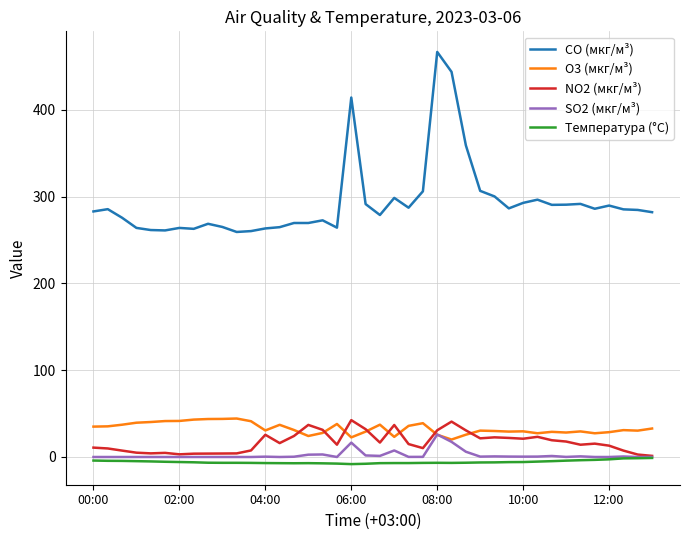

At how many categories does at least one series exceed 140?

40